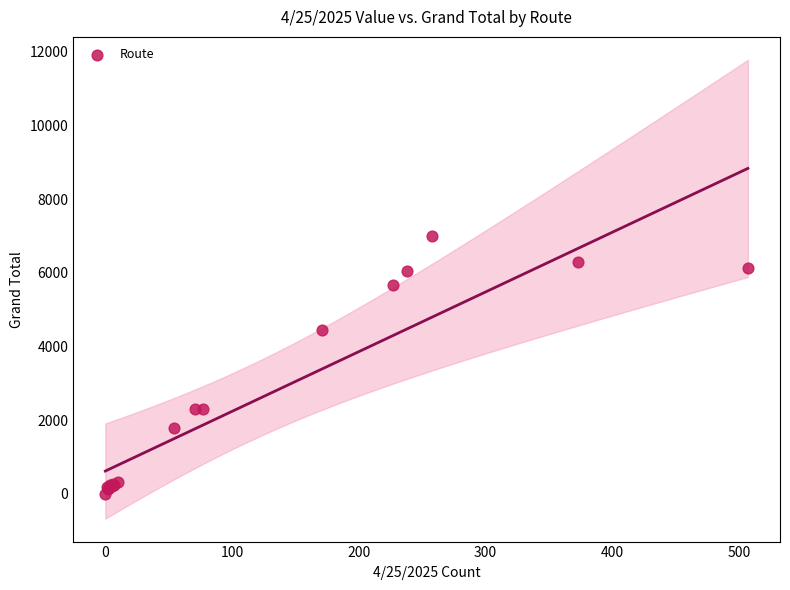

What Y value in the scatter plot is closest to 3501?

4454